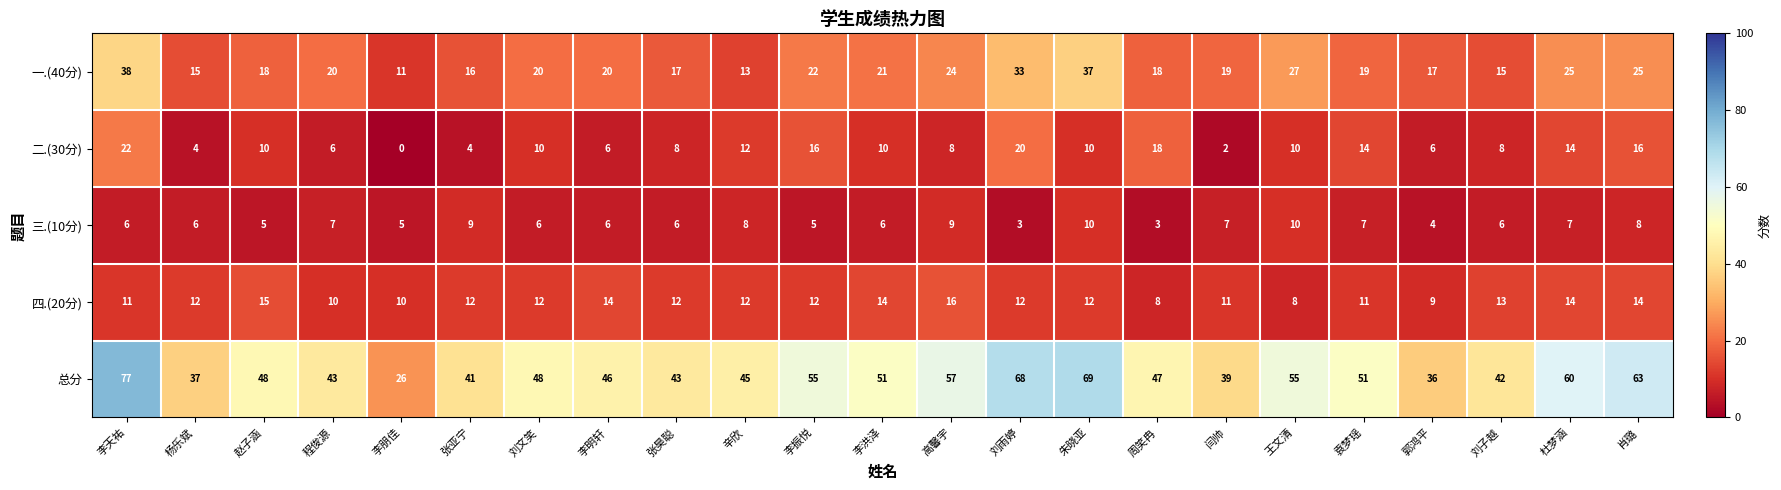

Rank the series at 李振悦 from highest to lowest value.

总分, 一.(40分), 二.(30分), 四.(20分), 三.(10分)